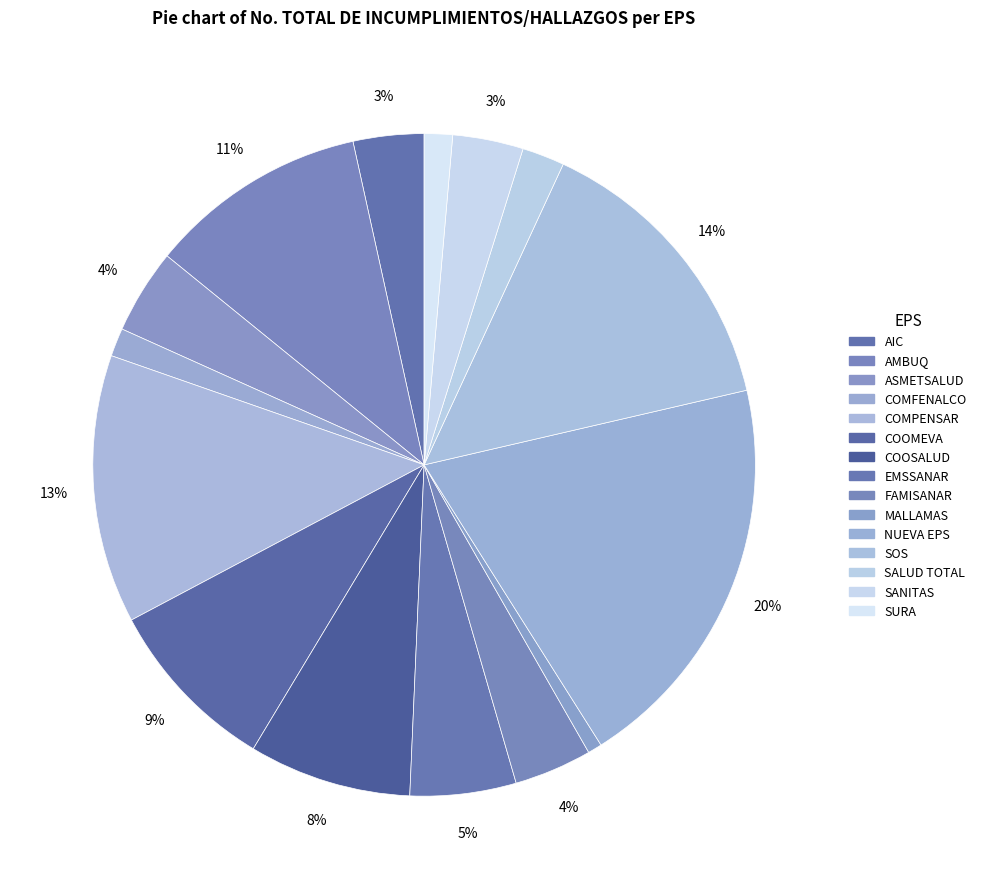

What is the total percentage of COOMEVA and AMBUQ?

19.3%